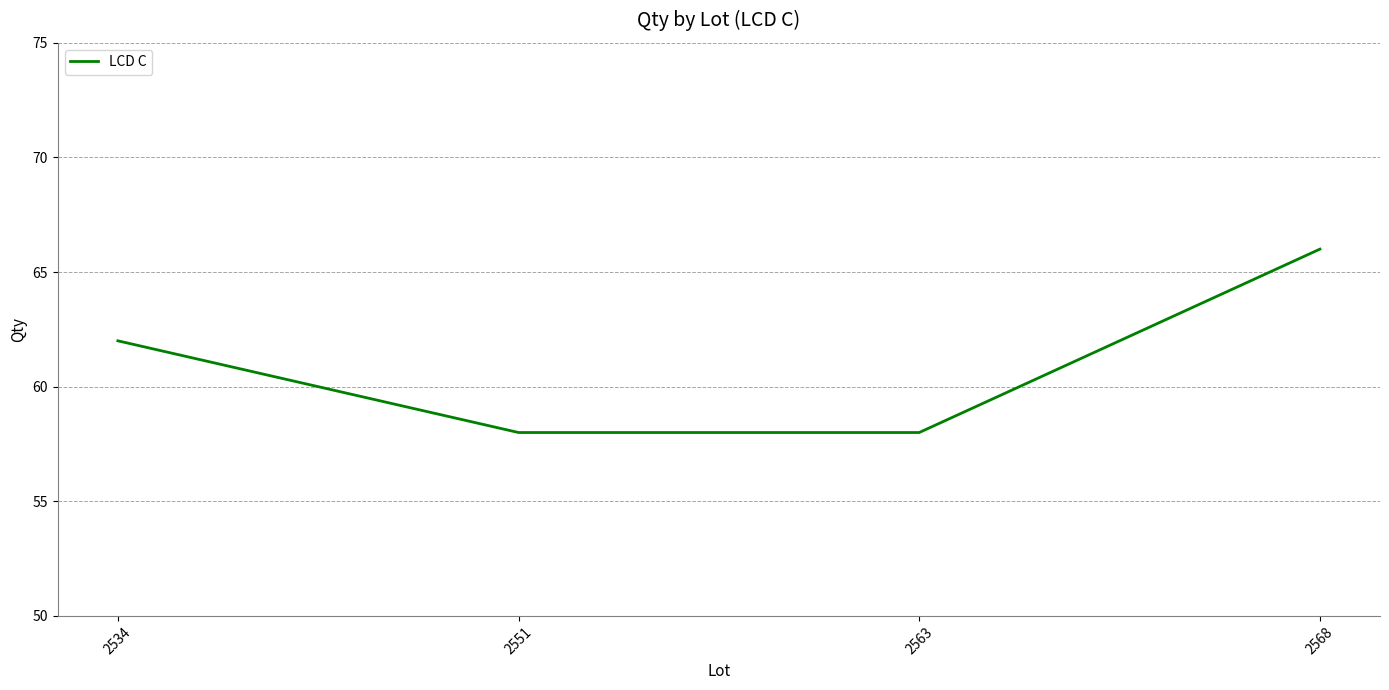

How many values are below 62?

2